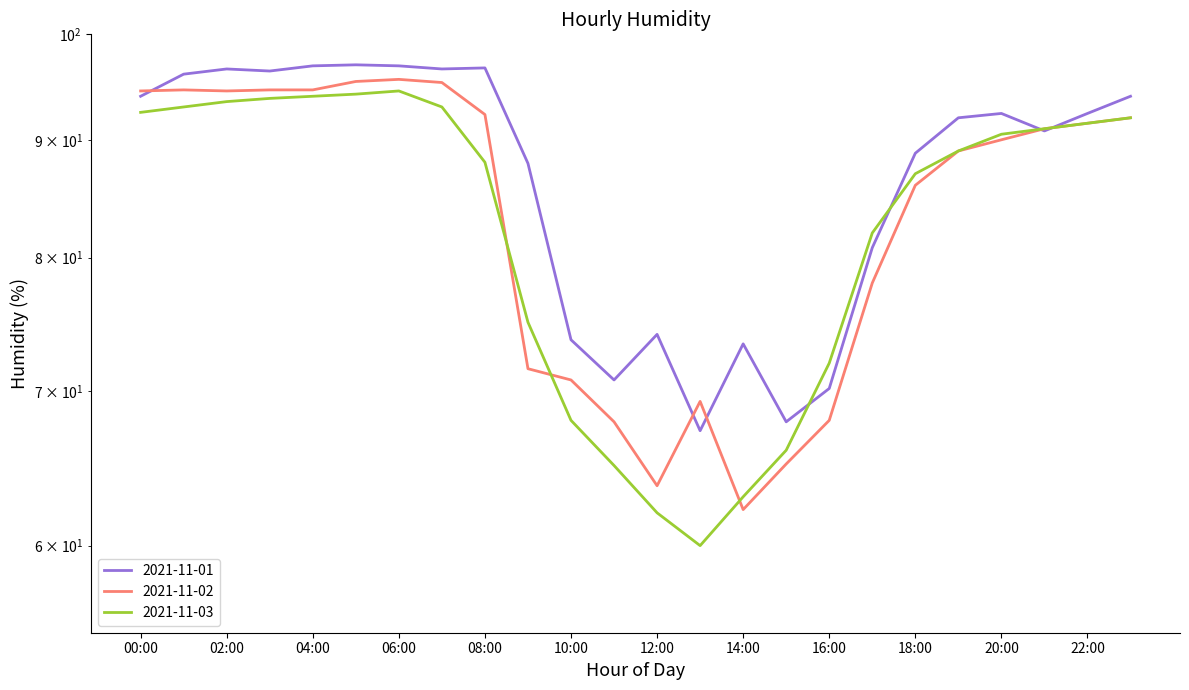

What is the label of the 19th point from the left?

18:00